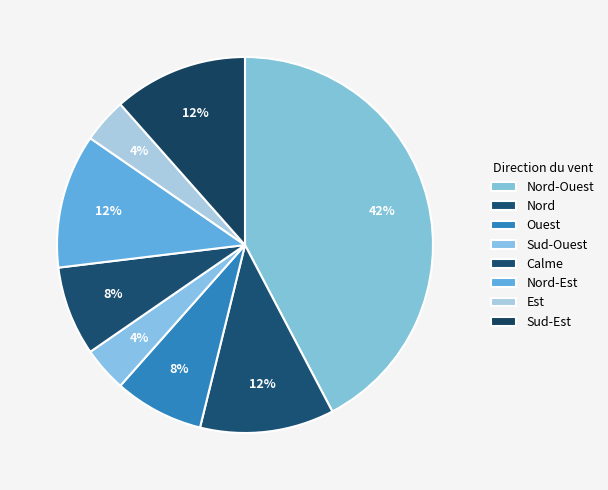

How many slices are in this pie chart?

8